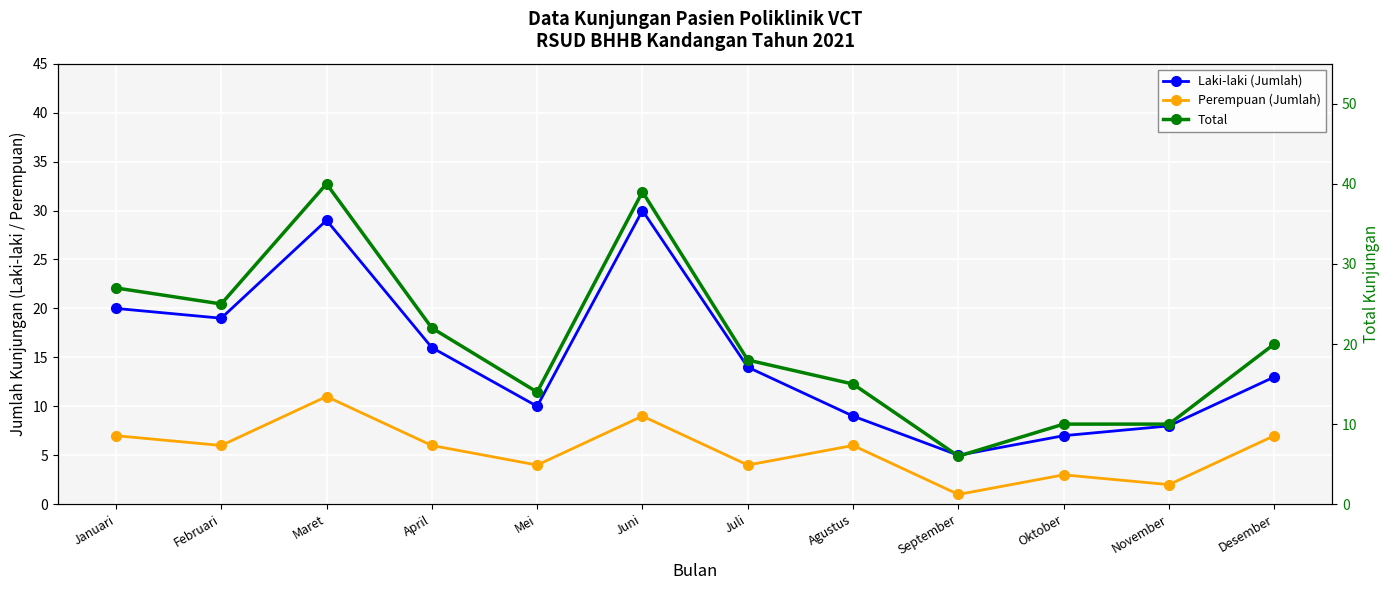

True or false: Laki-laki (Jumlah) has more than 0 points higher than both neighbors.

True